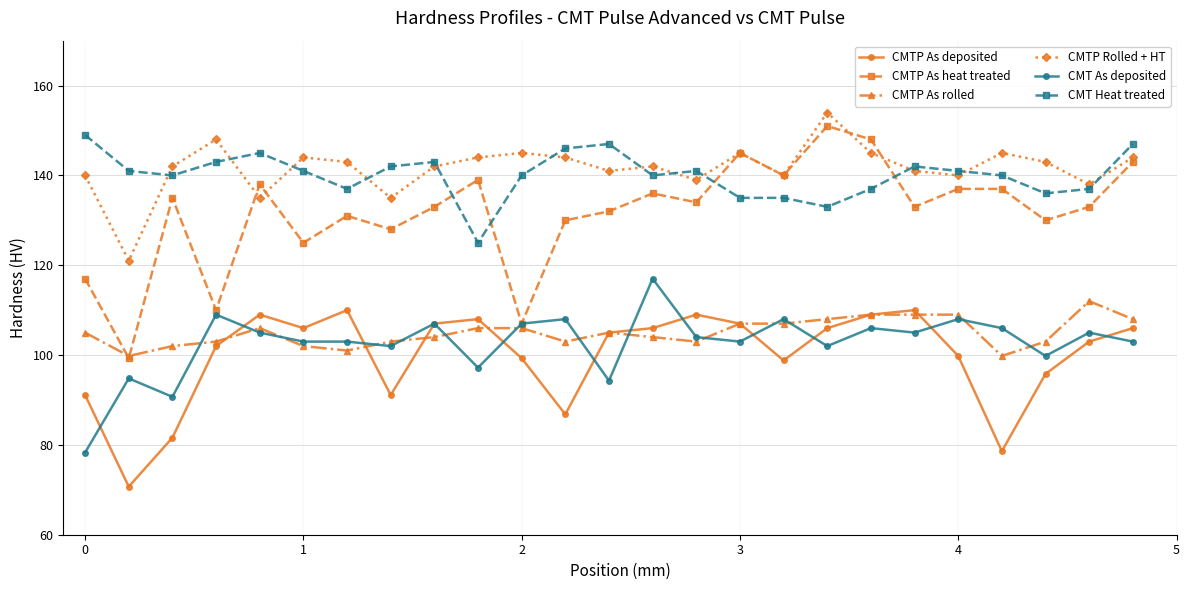

How many times do CMTP Rolled + HT and CMT Heat treated cross each other?

12